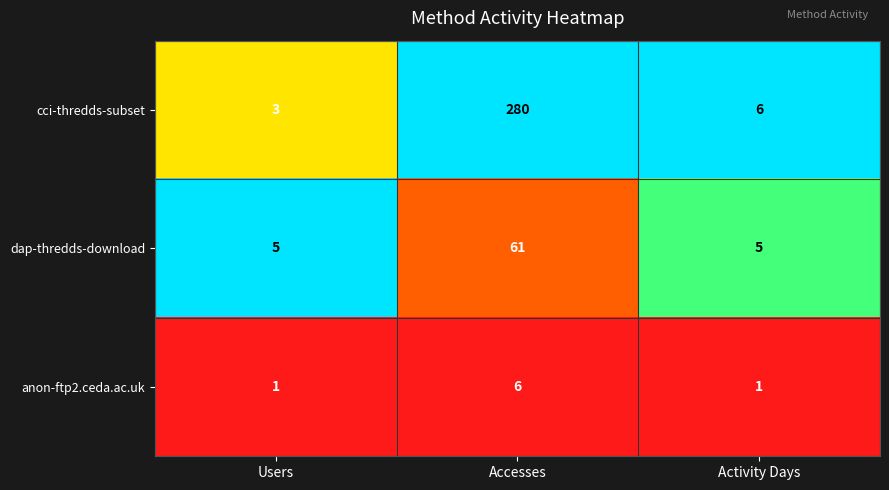

True or false: anon-ftp2.ceda.ac.uk has a value of 0 at Activity Days.

False